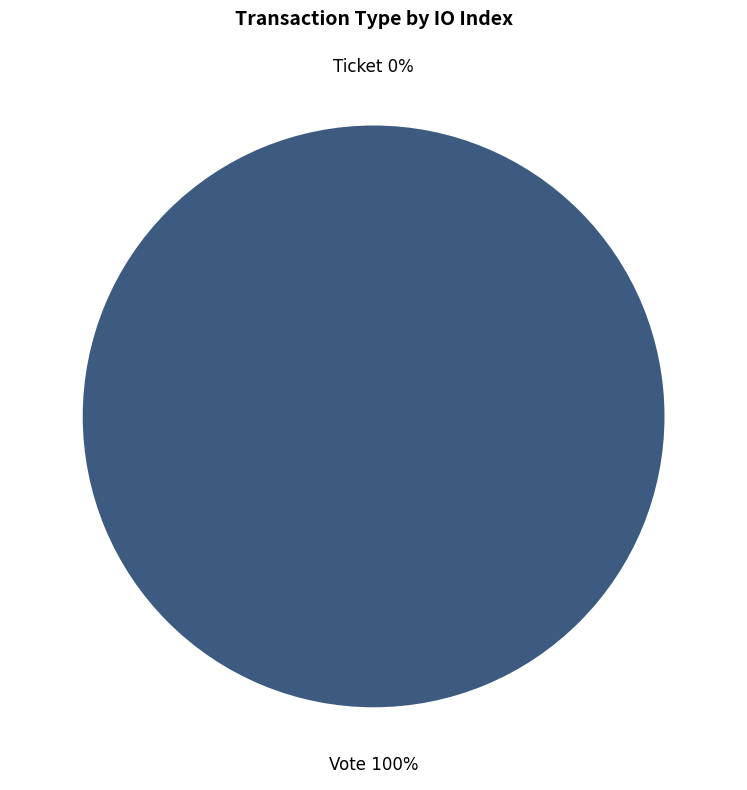

True or false: Vote accounts for 99% of the total.

False